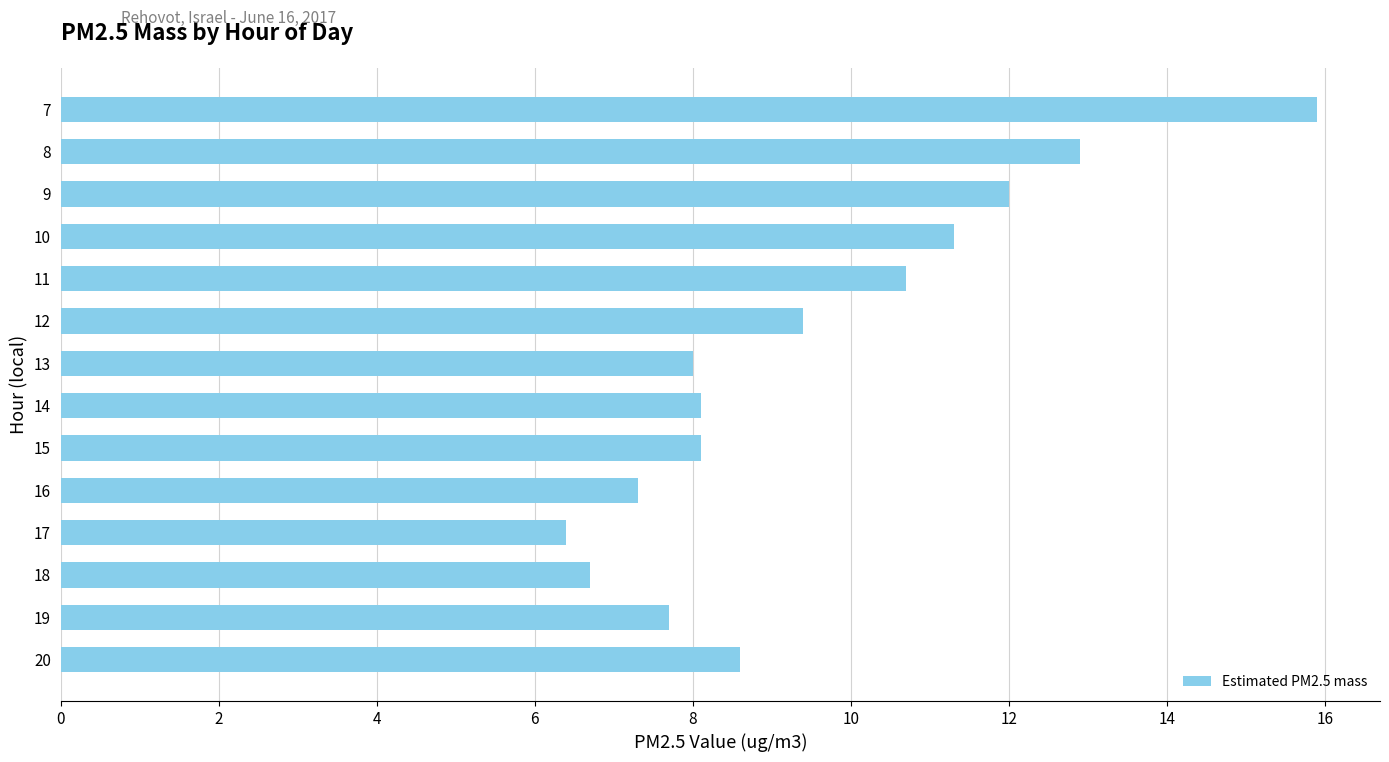

Are the bars grouped side by side (vs. stacked)?

No